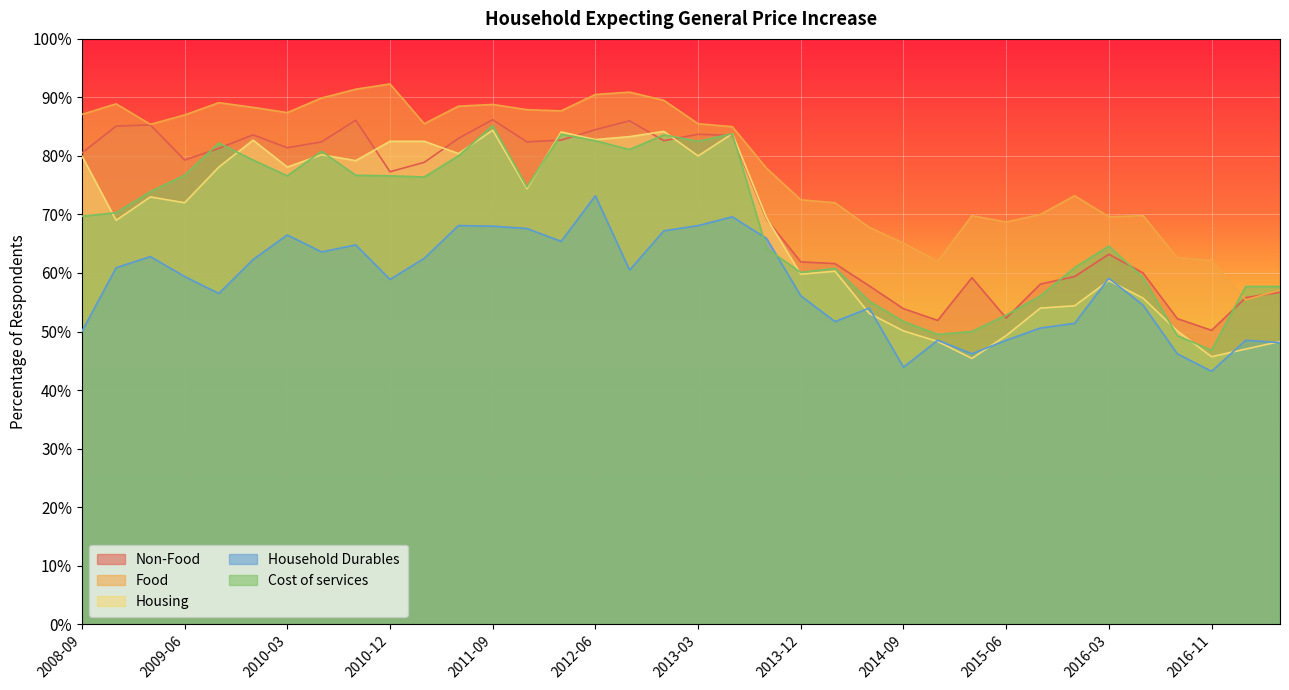

True or false: Non-Food and Household Durables cross at least once.

False